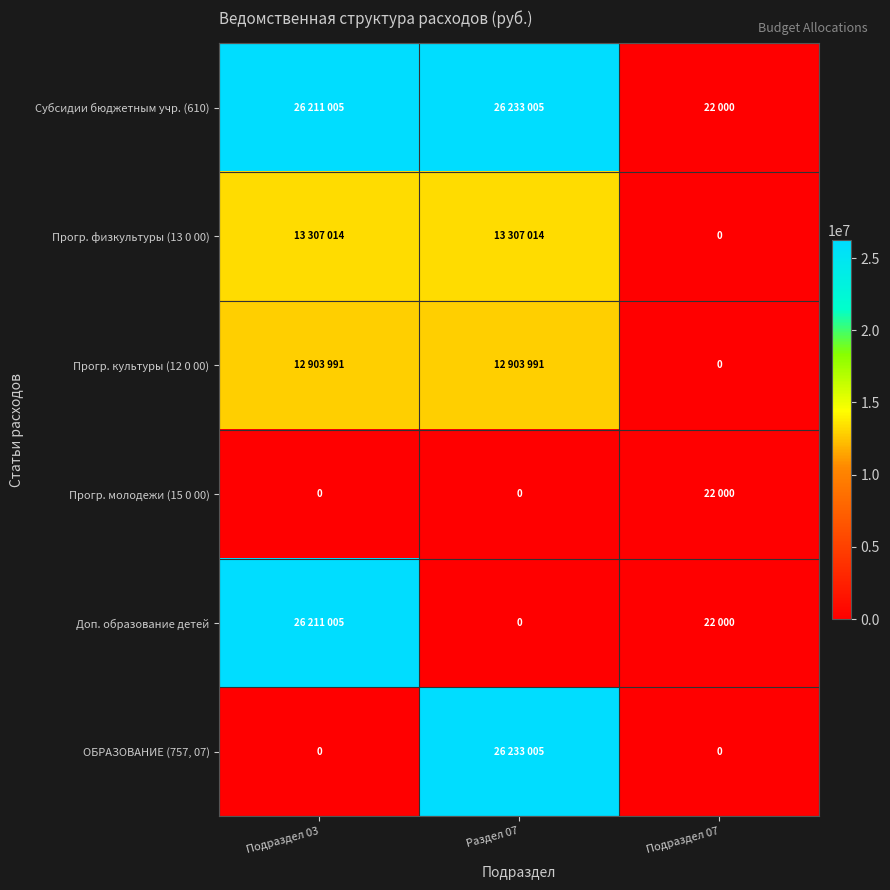

What is the difference between the highest and lowest values at Раздел 07?

26233005